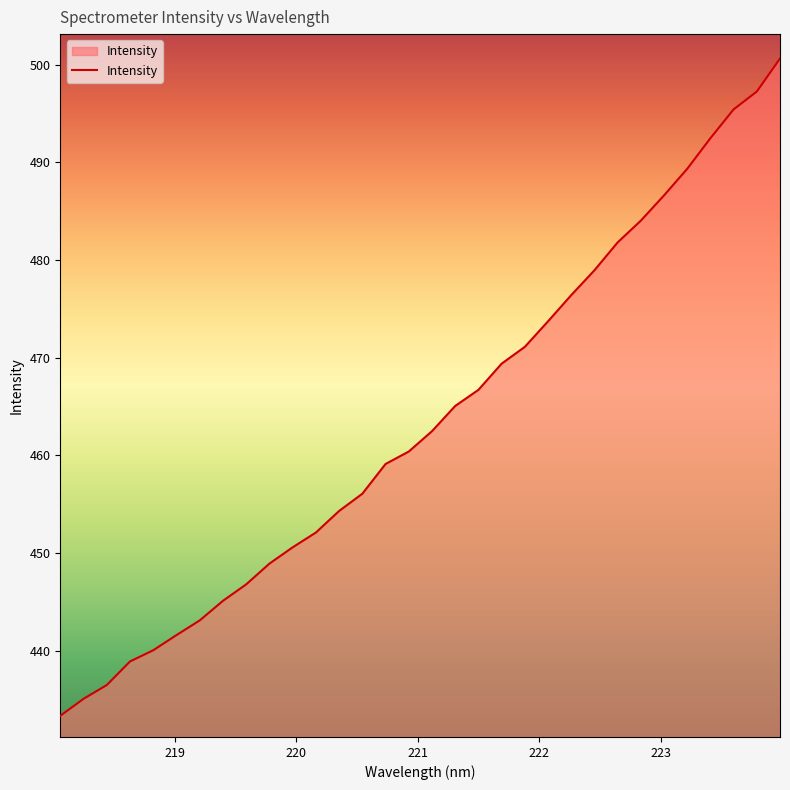

What is the difference between the maximum and minimum values?

67.3